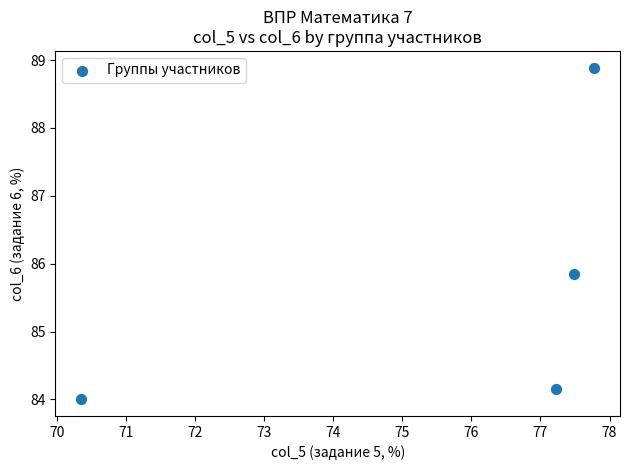

What is the average Y value?

85.7